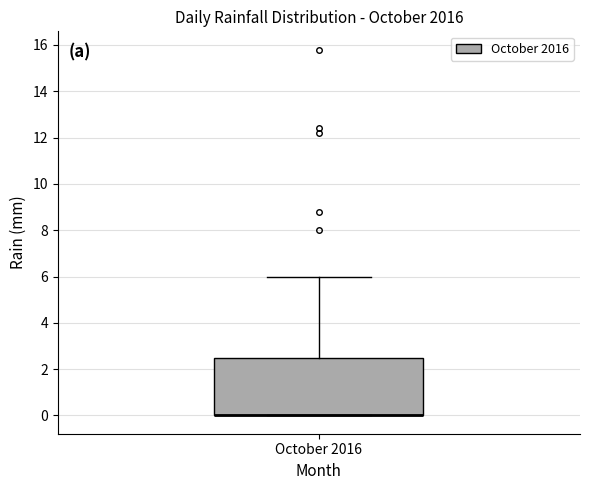

Transcribe this box plot: give where the median line is, the range the box spans, and where the two whiskers end, as read against the y-axis. The values are not printed on the chart, so give them approximately, as read against the axis.

median 0.0 (drawn on the box's lower edge), box 0.0 to 2.6, whiskers 0.0 to 6.0